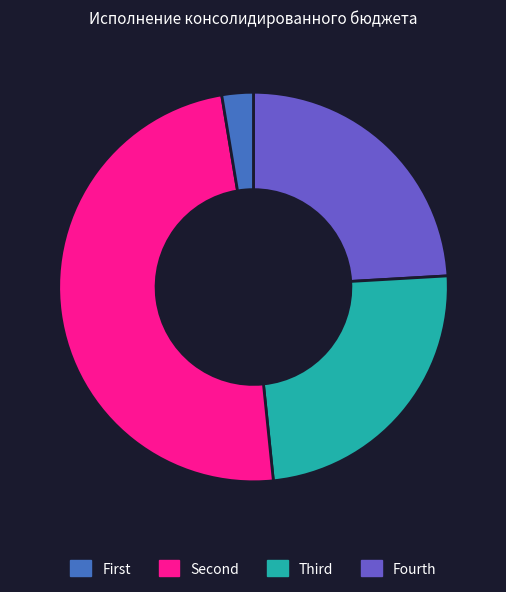

Is there a majority slice in this chart?

No